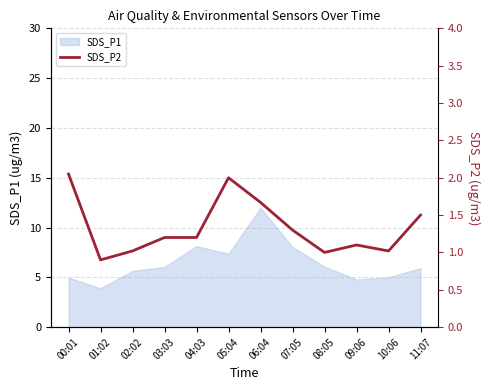

Which category has the lowest value across all series?

01:02